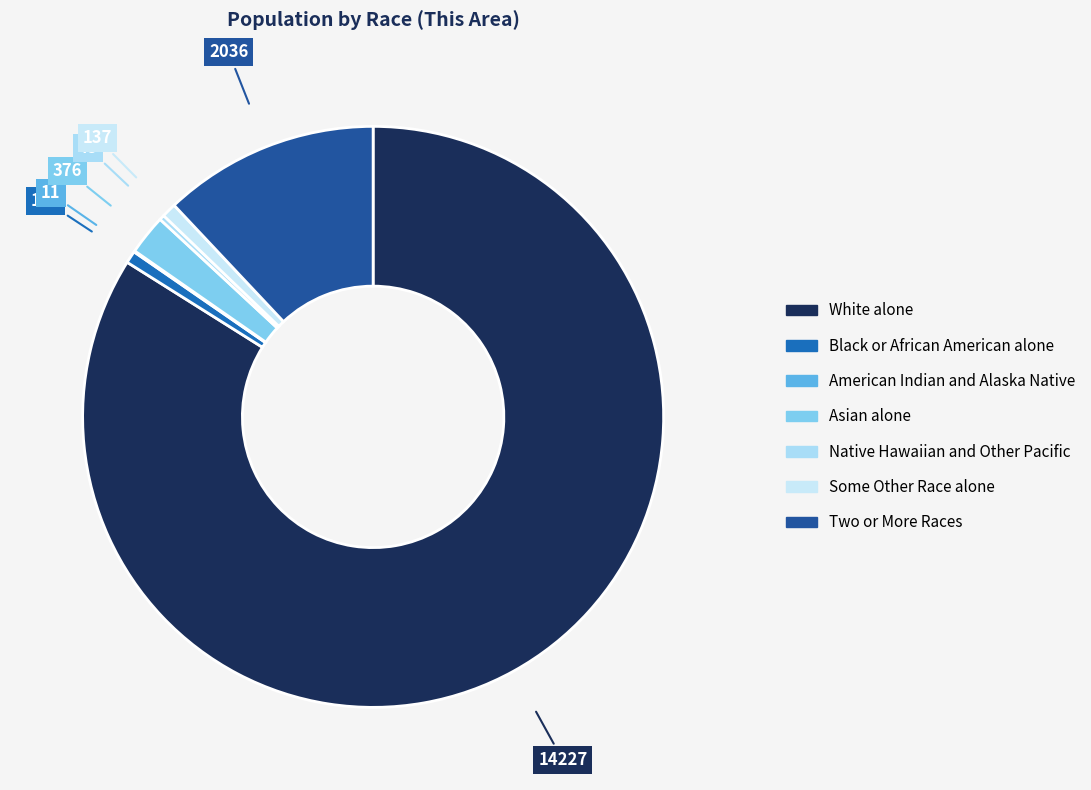

Count the number of slices in the pie.

7